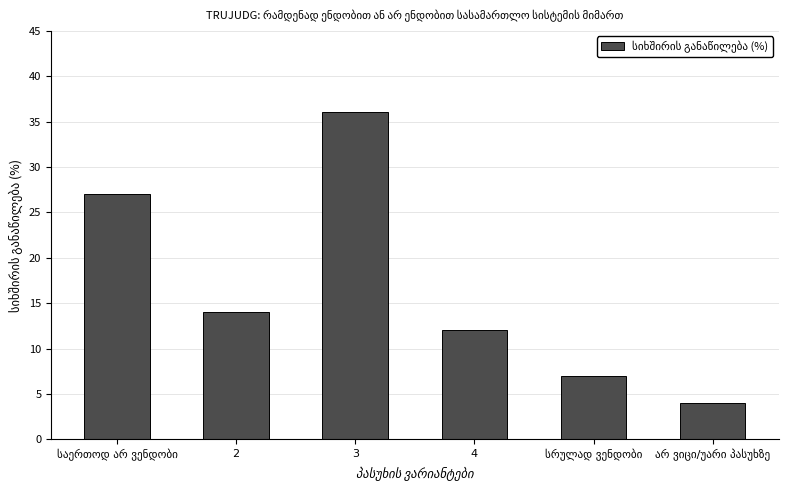

Reading right to left, extract all data points from this chart.

4	7	12	36	14	27